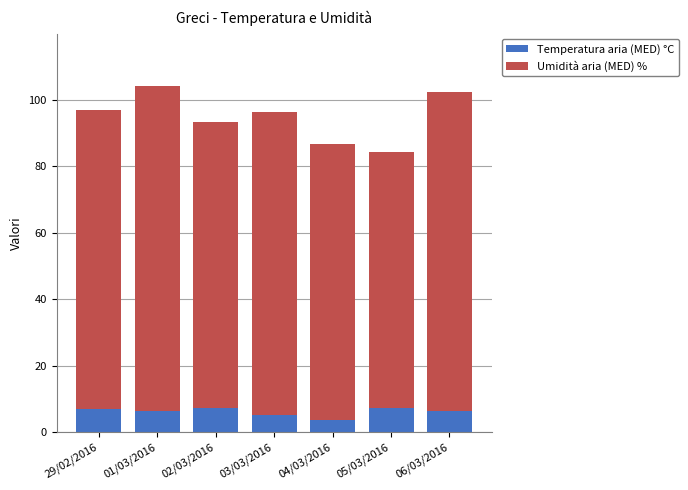

Does the chart contain stacked bars?

Yes